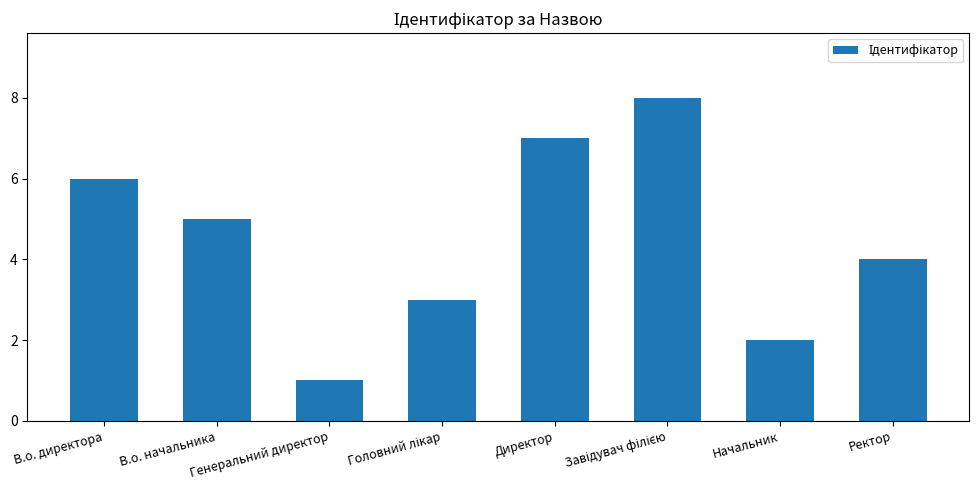

Between Генеральний директор and В.о. директора, which is larger?

В.о. директора